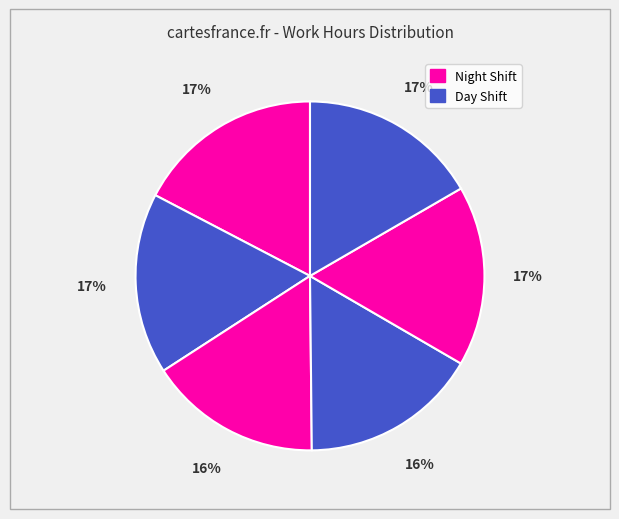

To the nearest percent, what is the average slice percentage?

17%